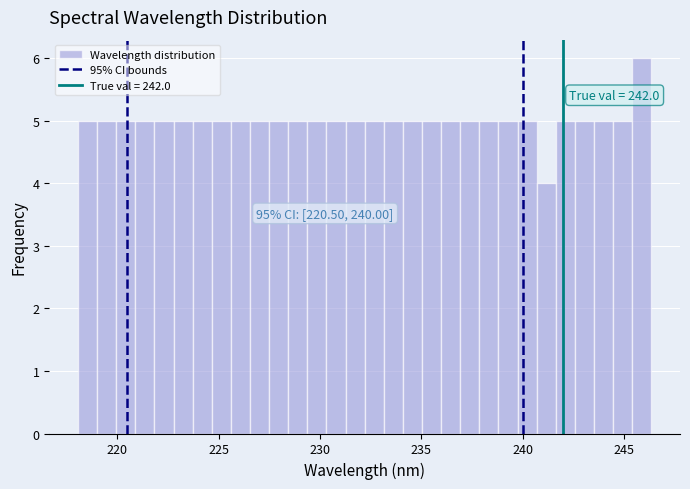

Around what value on the x-axis is the tallest bar? Give the approximate position of its centre, as read against the axis.

246.0